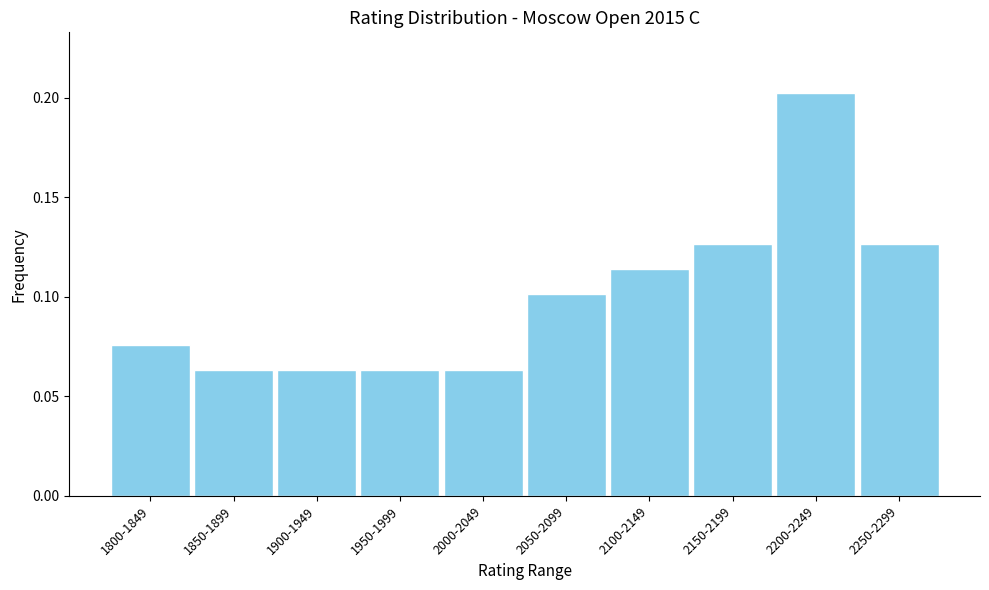

What position from the right is 2000-2049?

6